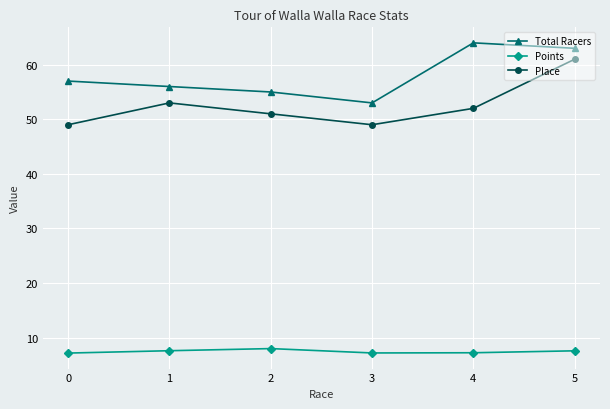

In Total Racers, how many points are higher than both neighbors (excluding endpoints)?

1